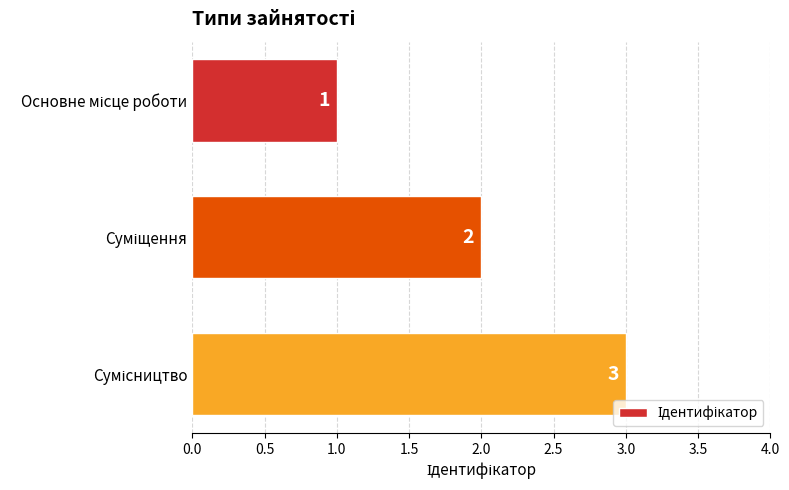

What is the sum of all values?

6